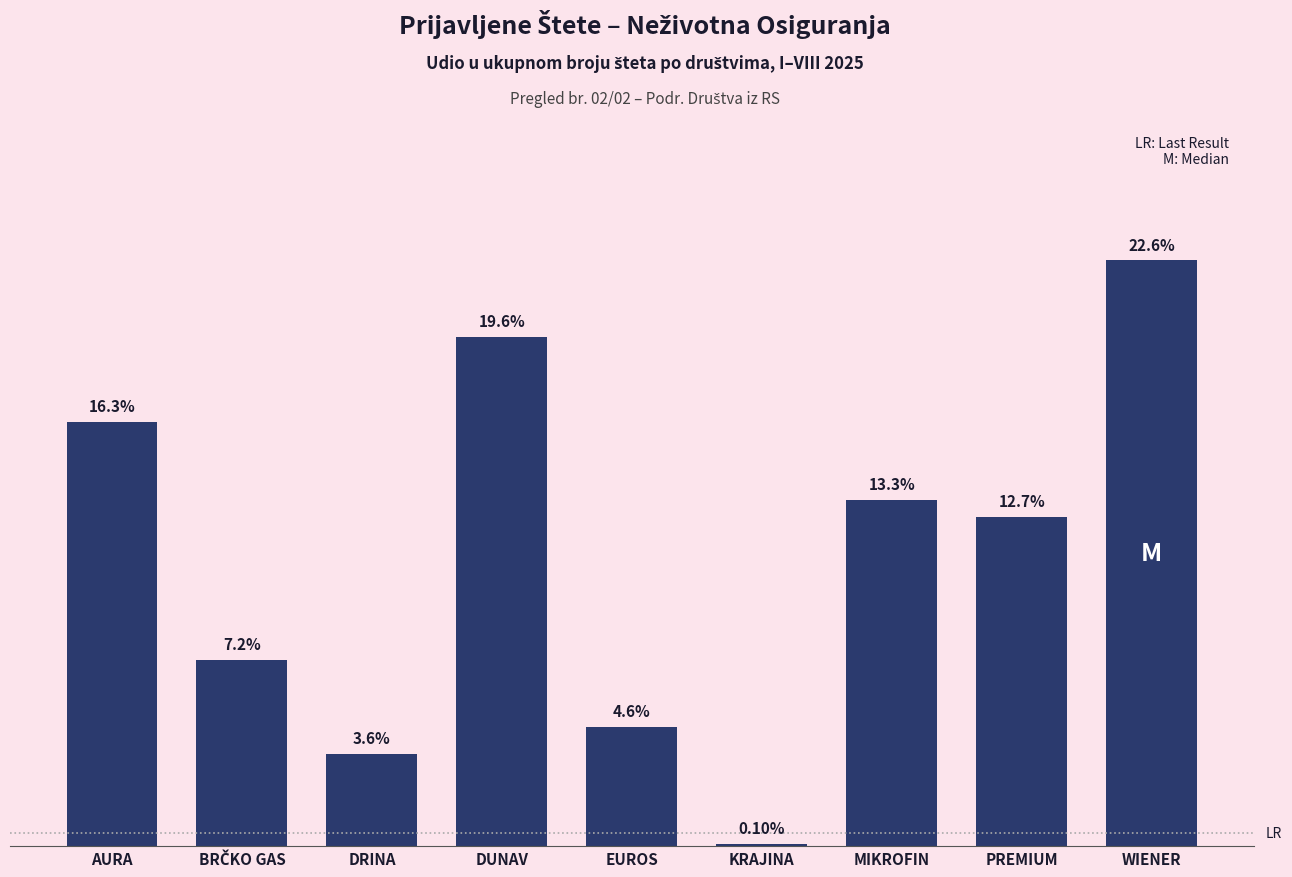

What is the label of the 1st bar from the right?

WIENER